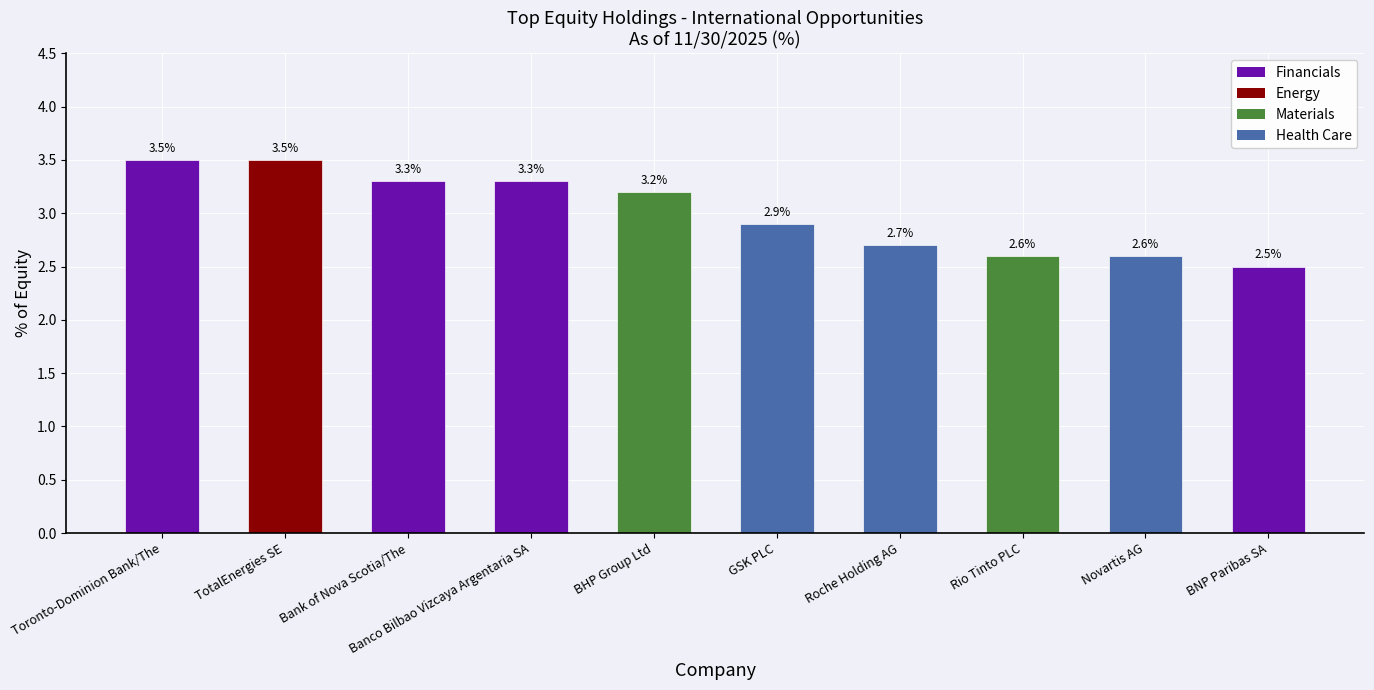

What is the value of the 10th bar from the left?

2.5